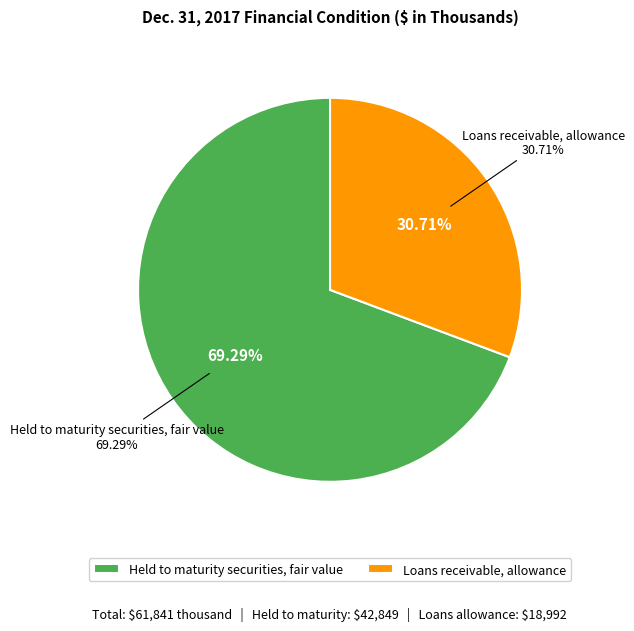

Does Held to maturity securities, fair value represent more than half of the total?

Yes